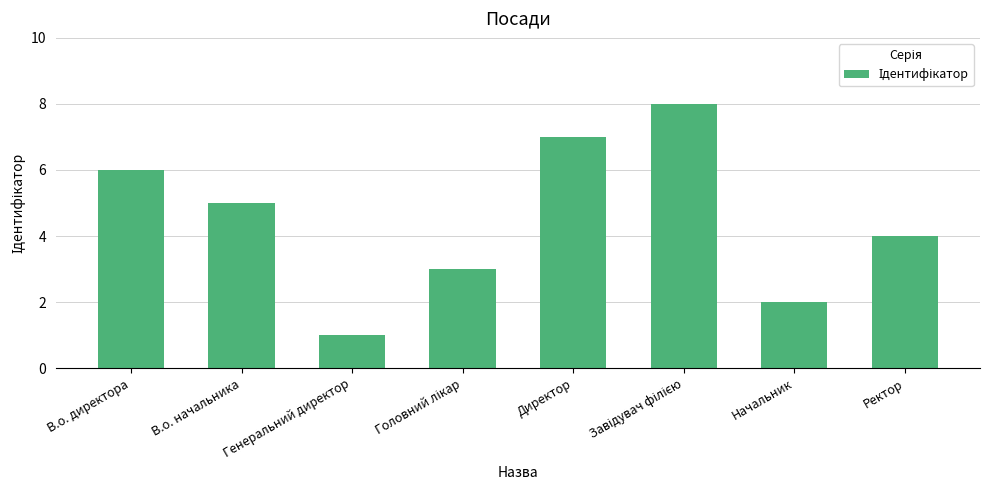

What is the label of the 7th bar from the right?

В.о. начальника